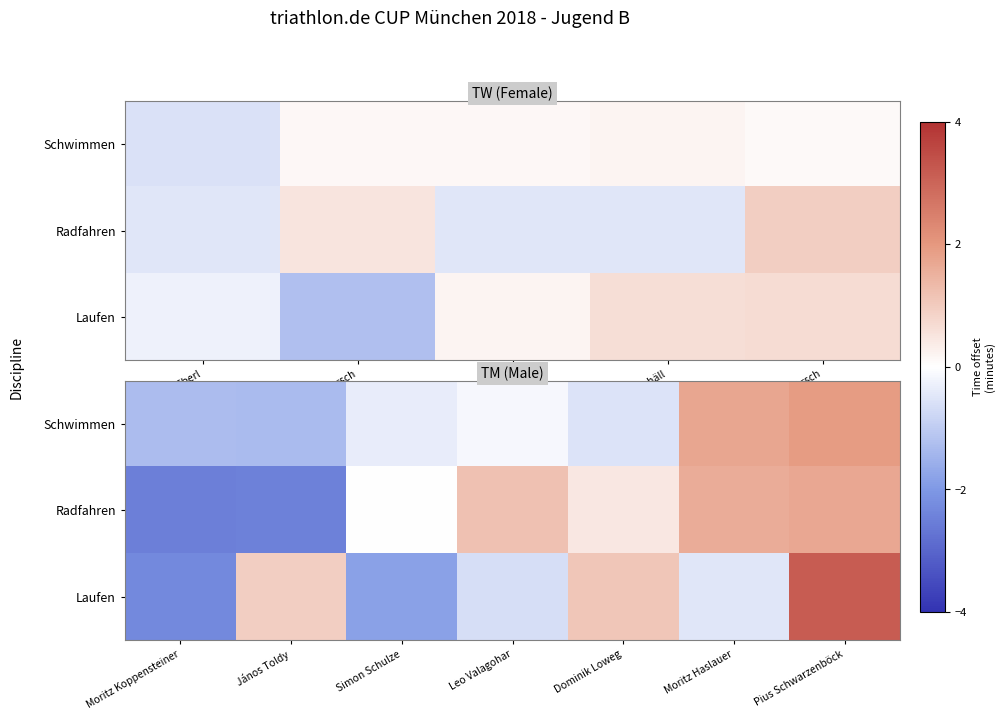

Which series has the largest range (max minus min)?

Laufen